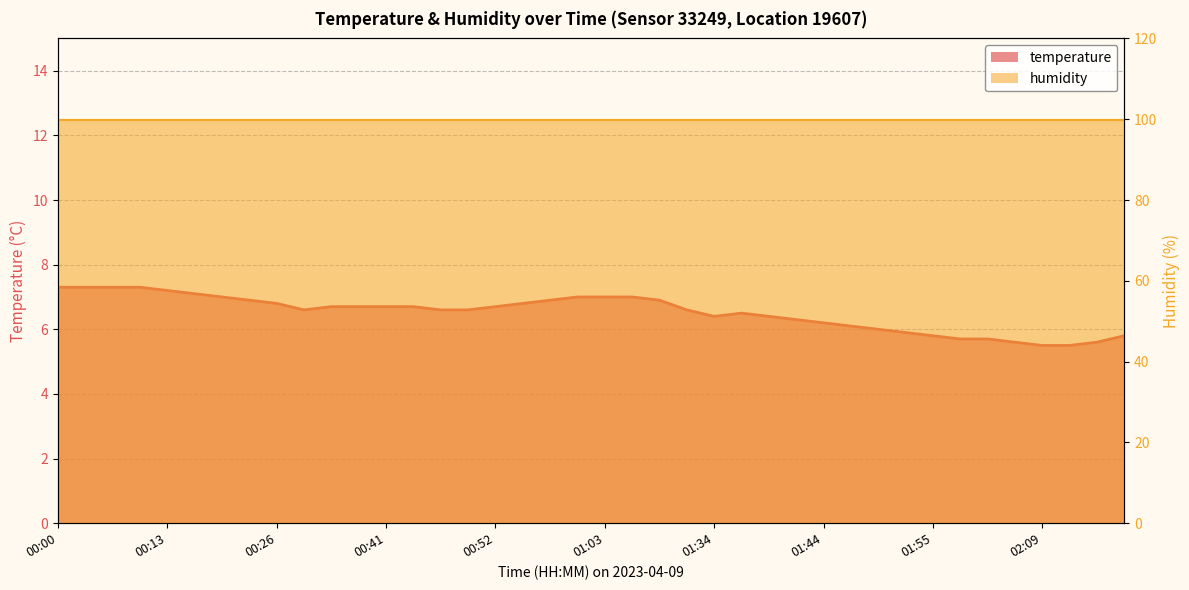

How many lines are shown in the chart?

1